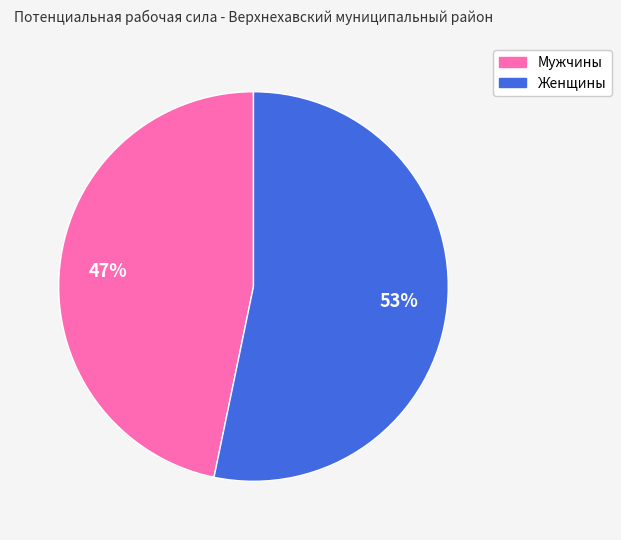

Between Мужчины and Женщины, which is larger?

Женщины